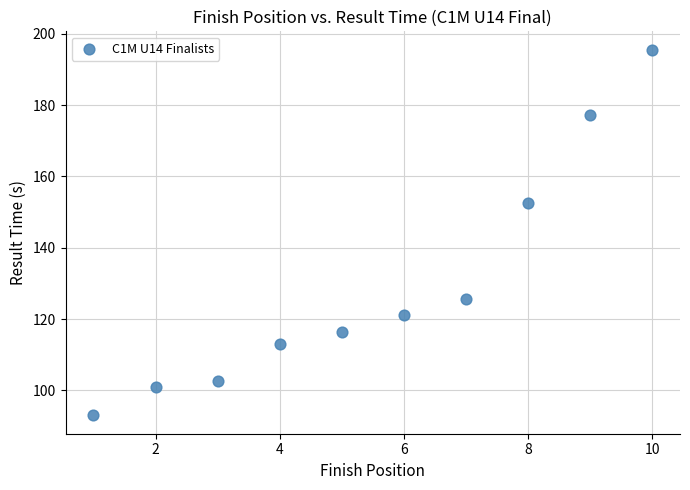

What is the range of Y values (max minus min)?

102.6